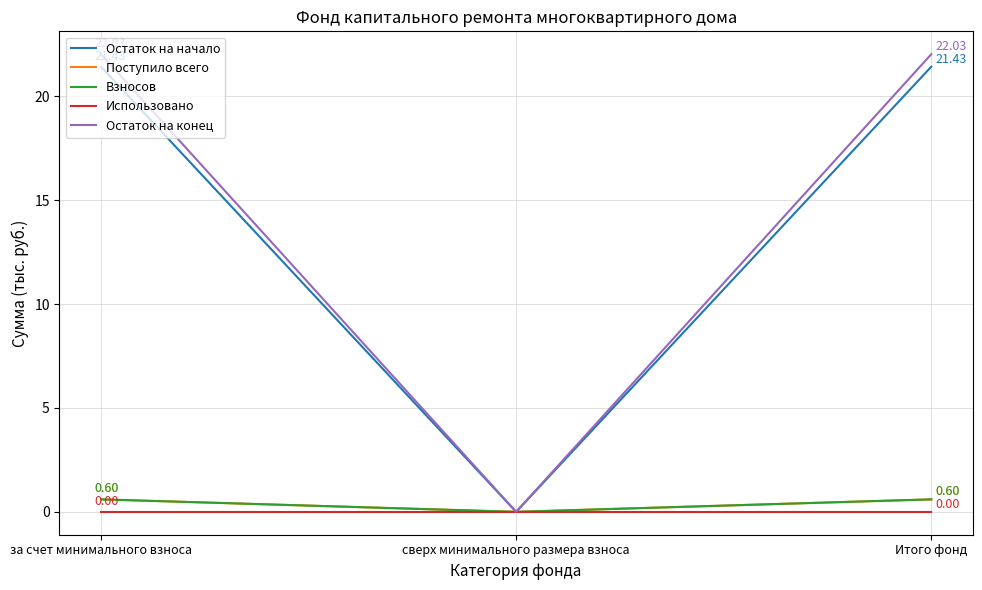

Does the chart display data point markers on the line(s)?

No